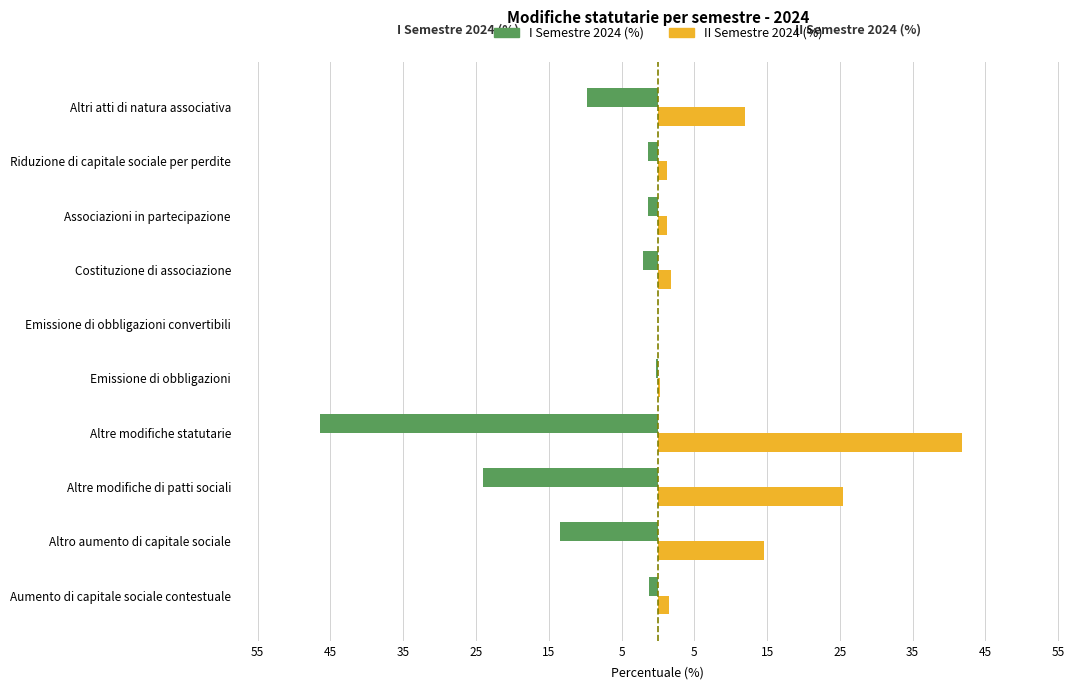

What are all the series names shown in the legend?

I Semestre 2024 (%), II Semestre 2024 (%)